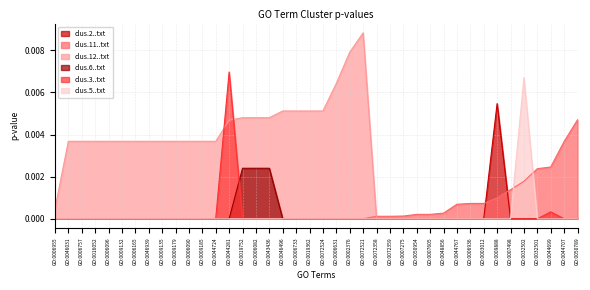

True or false: clus.6..txt has more than 1 points higher than both neighbors.

False